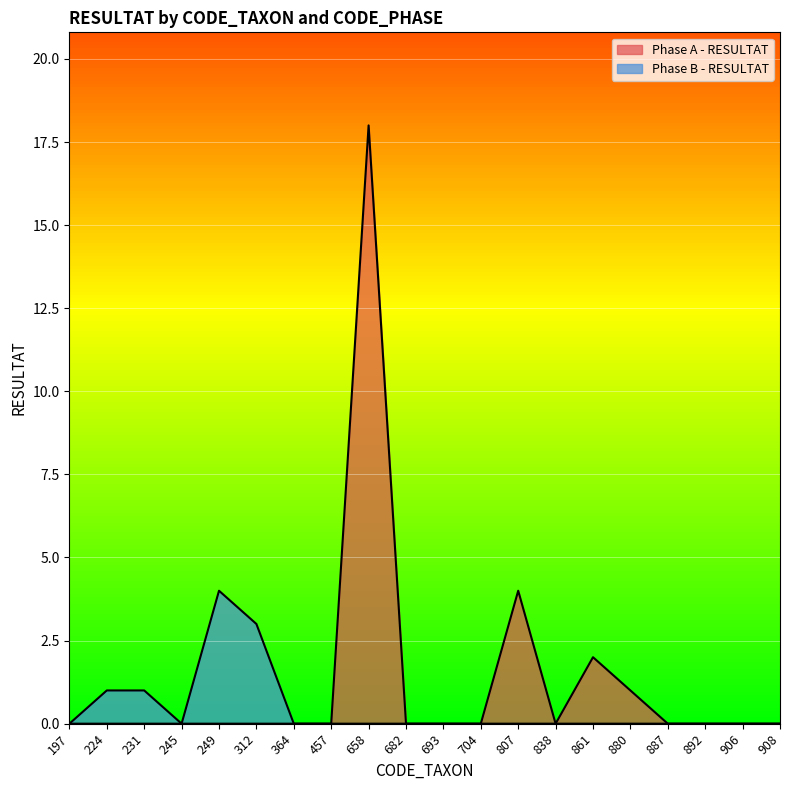

At which label is Phase A - RESULTAT closest to 9?

807